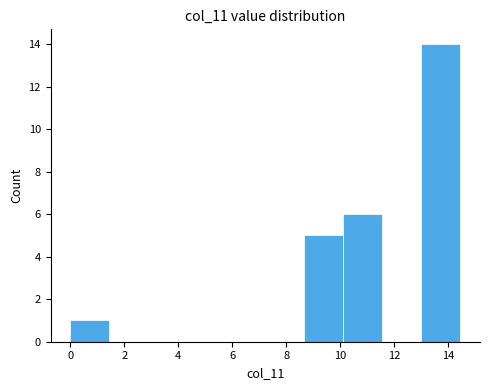

Reading left to right, transcribe this chart: for each bar, give the range it covers on the x-axis and its height. Neither the bar edges nor the heights are printed on the chart, so give them approximately, as read against the axes.

0.0 to 1.4: 1
1.4 to 2.8: 0
2.8 to 4.4: 0
4.4 to 5.8: 0
5.8 to 7.2: 0
7.2 to 8.6: 0
8.6 to 10.2: 5
10.2 to 11.6: 6
11.6 to 13.0: 0
13.0 to 14.4: 14